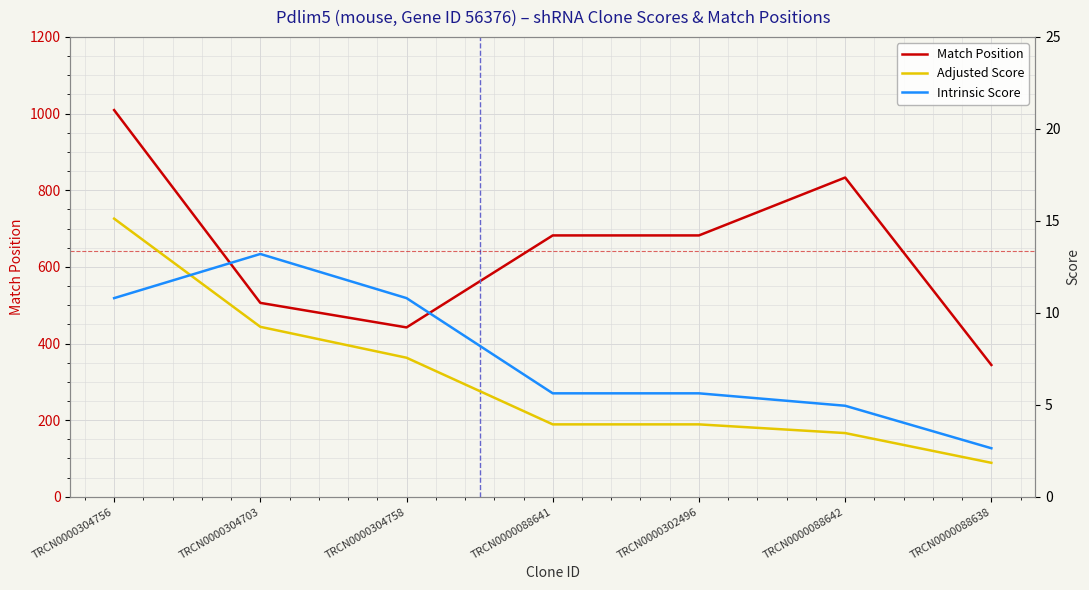

Which category has the lowest value across all series?

TRCN0000088638